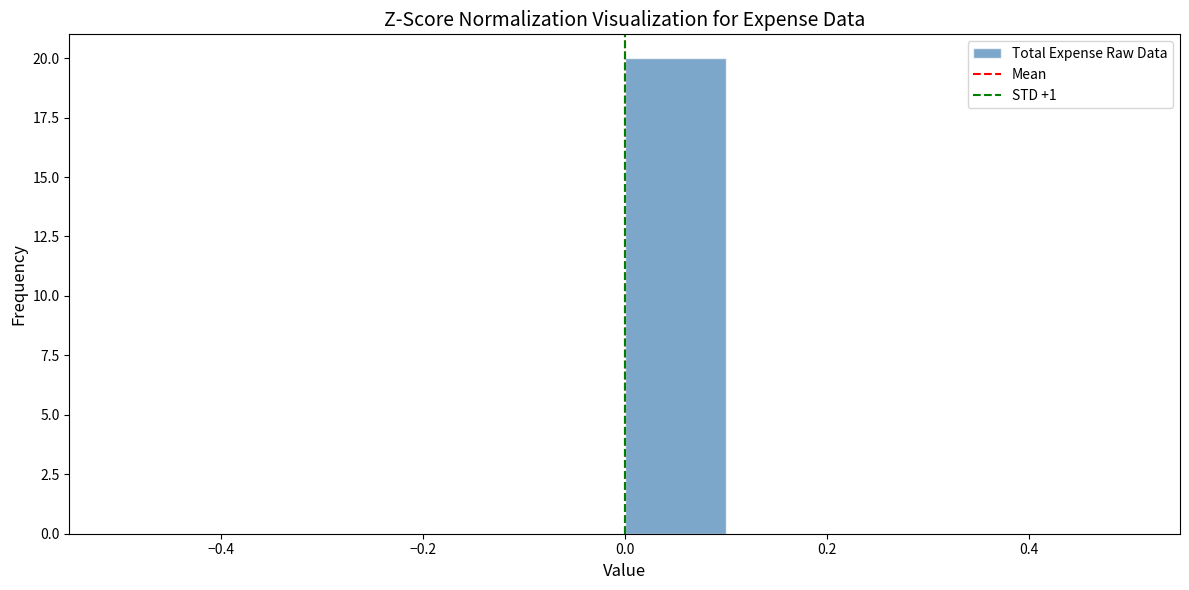

Which range on the x-axis has the tallest bar?

0.0 to 0.1